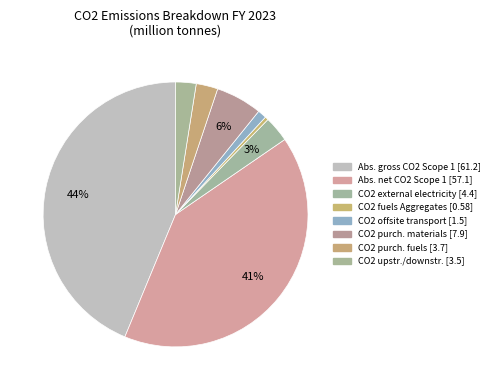

Rank the categories by value from lowest to highest.

Absolute CO2 from fuels (Aggregates), CO2 from offsite transport (Scope 3), CO2 from upstream/downstream transport (Scope 3), CO2 from purchased fuels (Scope 3), Absolute CO2 emissions from external electricity, CO2 from purchased materials (Scope 3), Absolute net CO2 emissions (Scope 1), Absolute gross CO2 emissions (Scope 1)